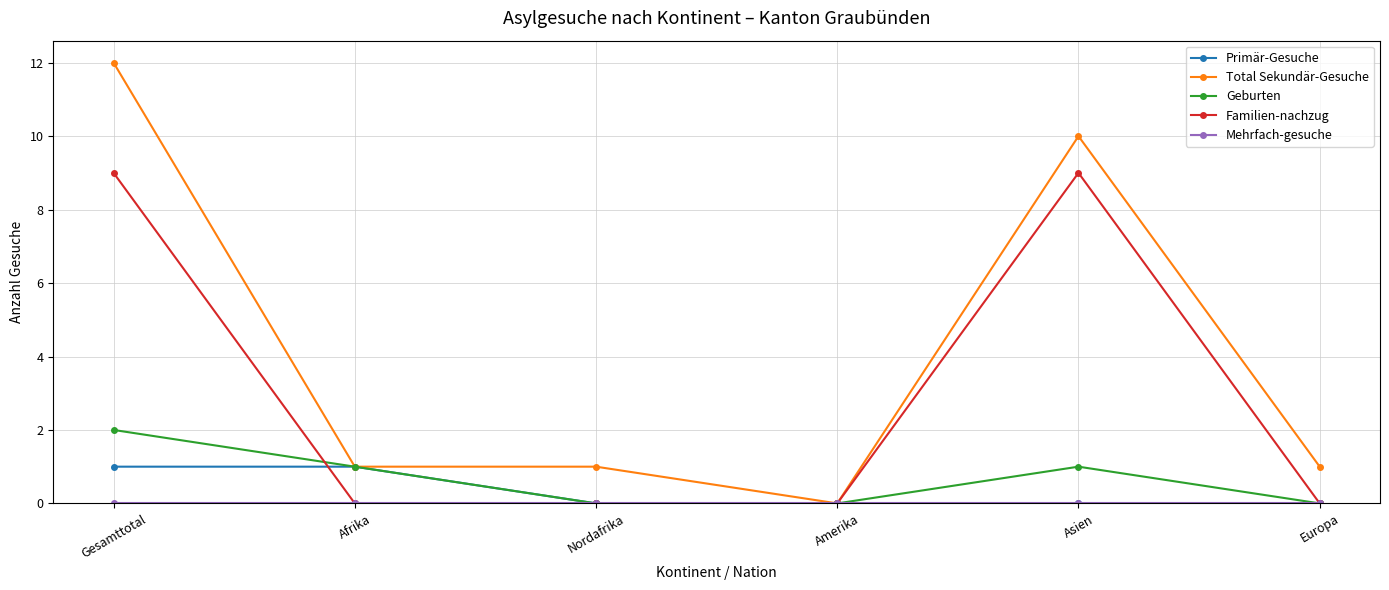

What is the greatest value displayed?

12